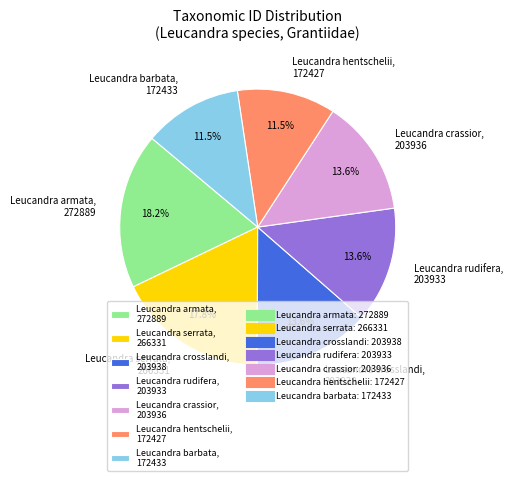

Combined, do Leucandra serrata and Leucandra armata account for over 50%?

No